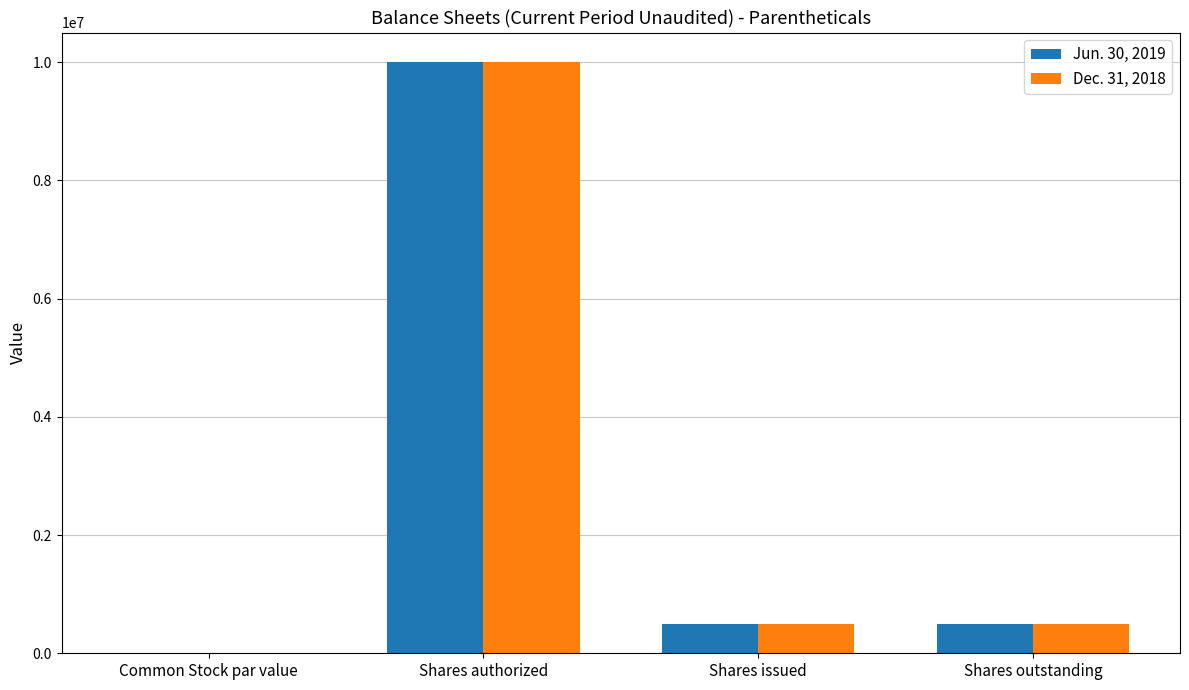

What is the sum of all Dec. 31, 2018 values?

11000000.0